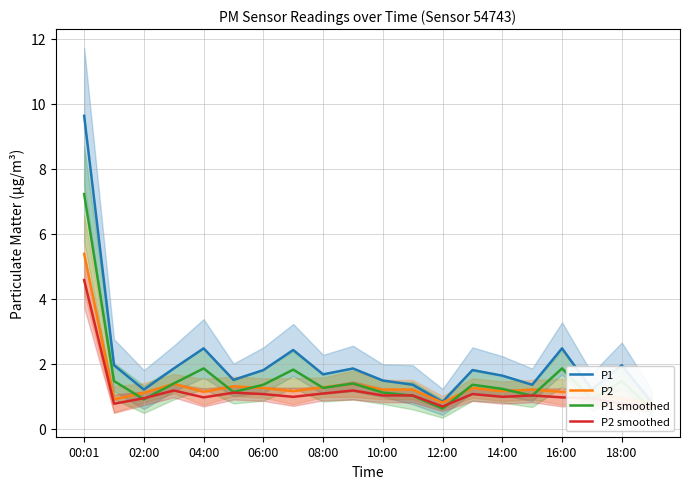

Is the value of P1 at 18 greater than the value of P2 at 14:00?

Yes